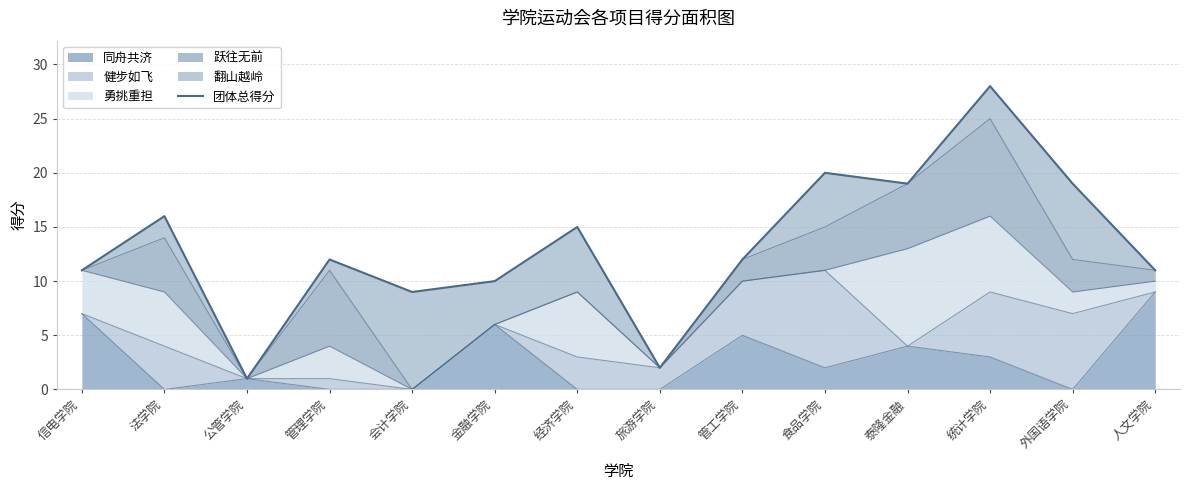

The value at 信电学院 is 4. True or false?

False